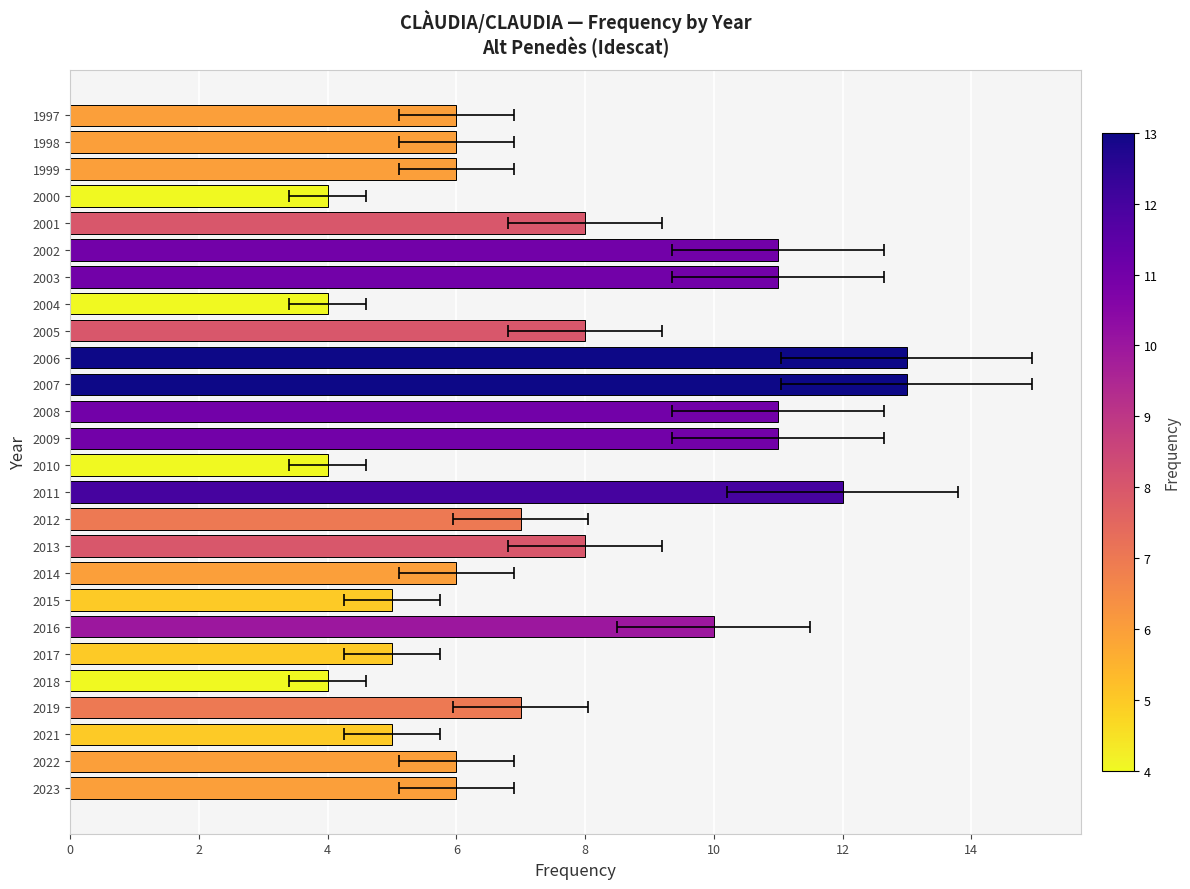

What is the sum of all values?

197